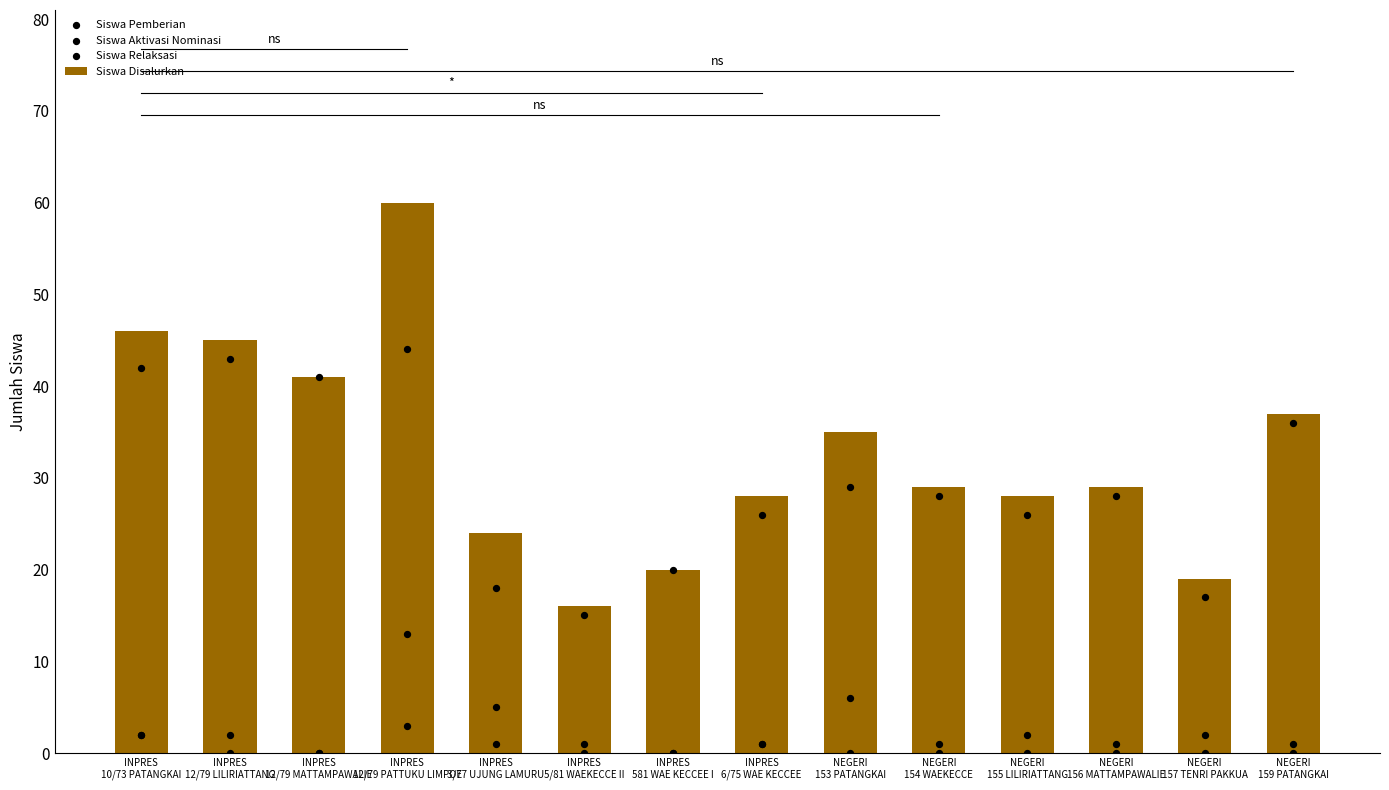

At which category is the sum across all series the highest?

INPRES
12/79 PATTUKU LIMPOE